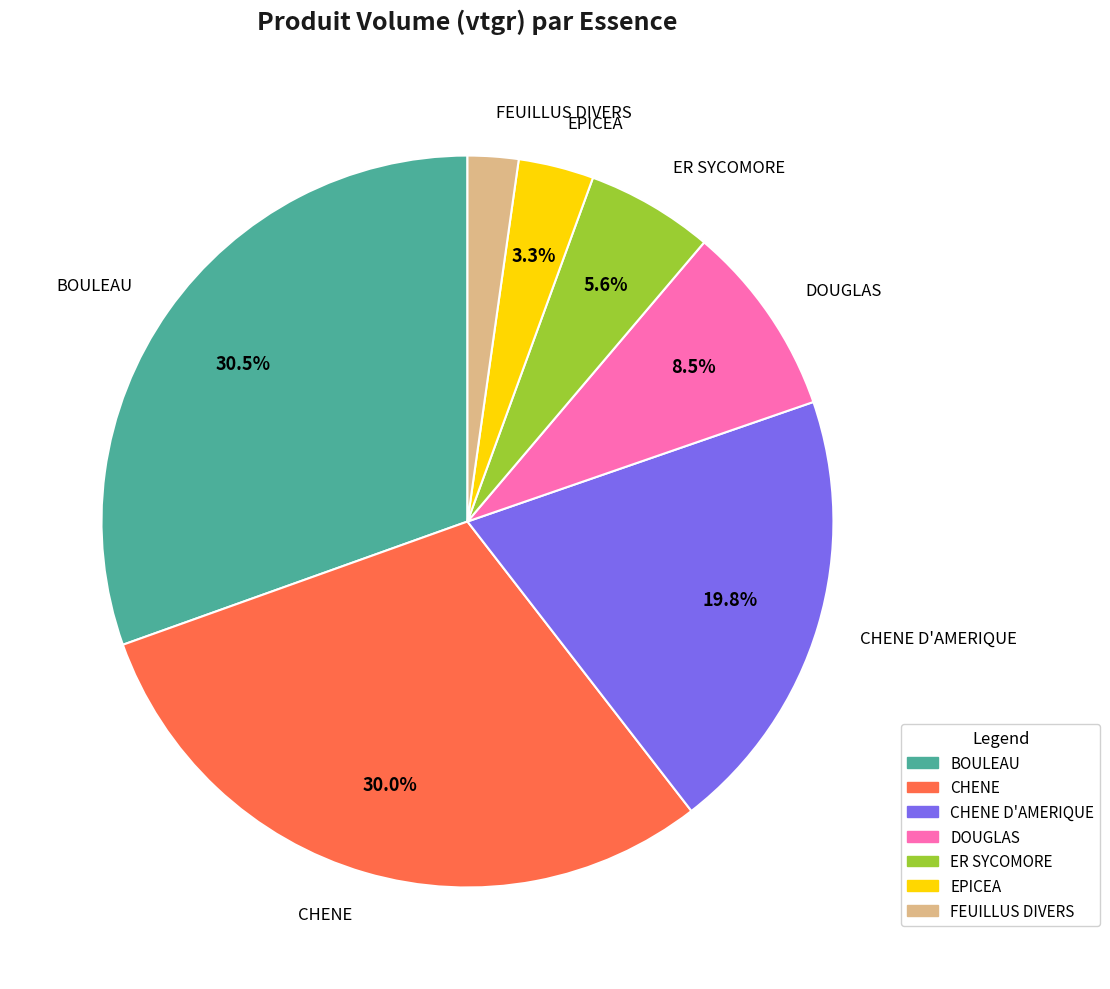

Approximately how many times larger is the value at BOULEAU compared to CHENE?

1.0